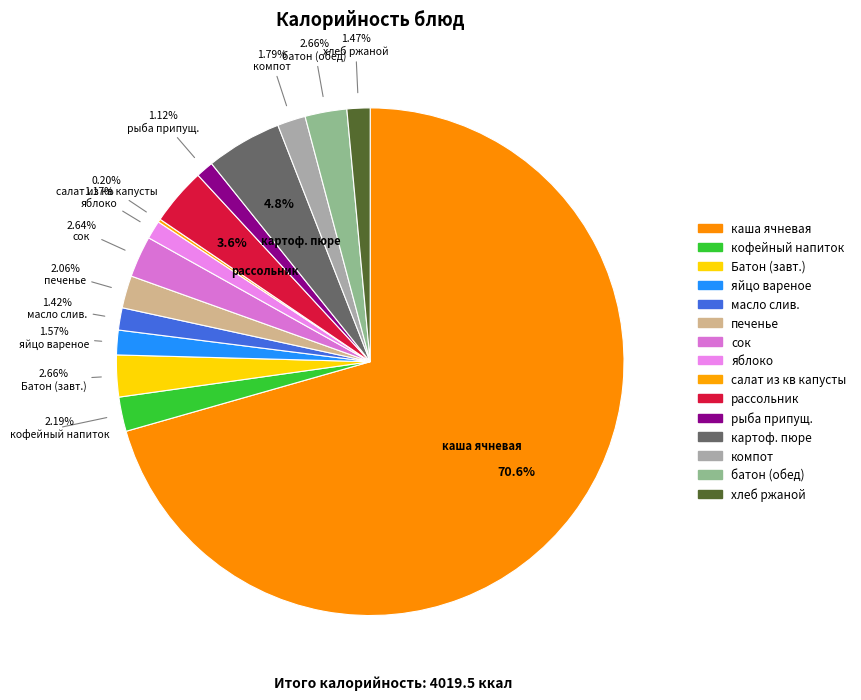

To the nearest percent, what is the difference between the largest and smallest slice percentages?

70%